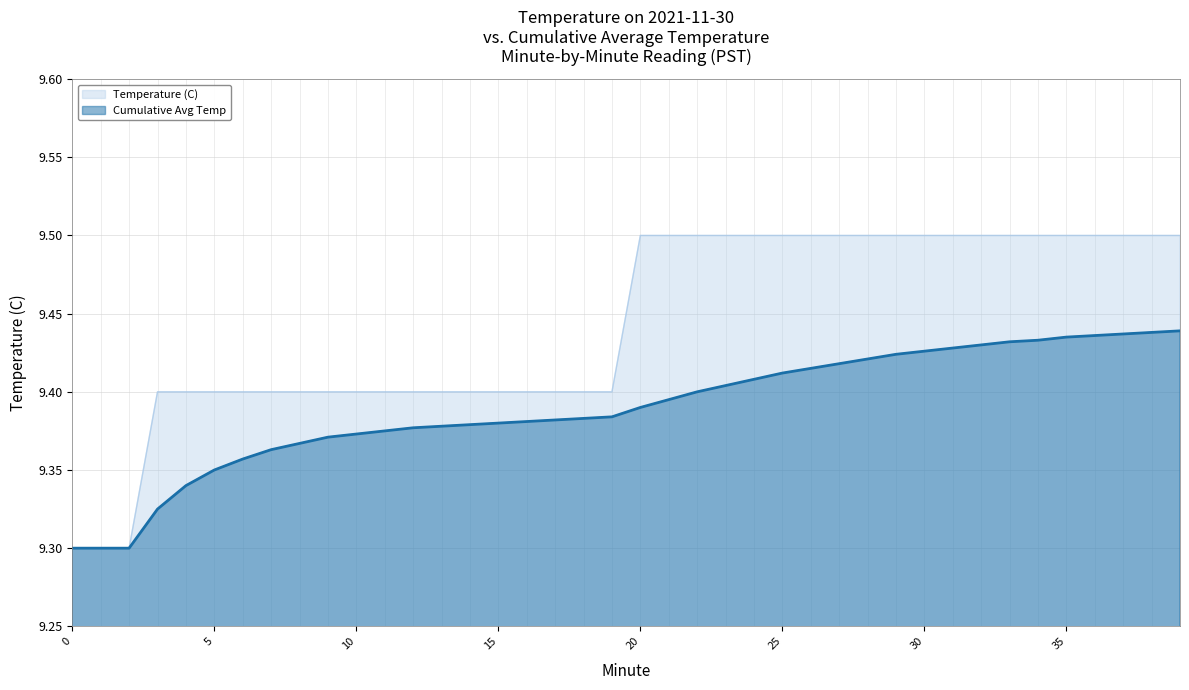

True or false: Temperature (C) and Cumulative Avg Temp intersect in this chart.

False